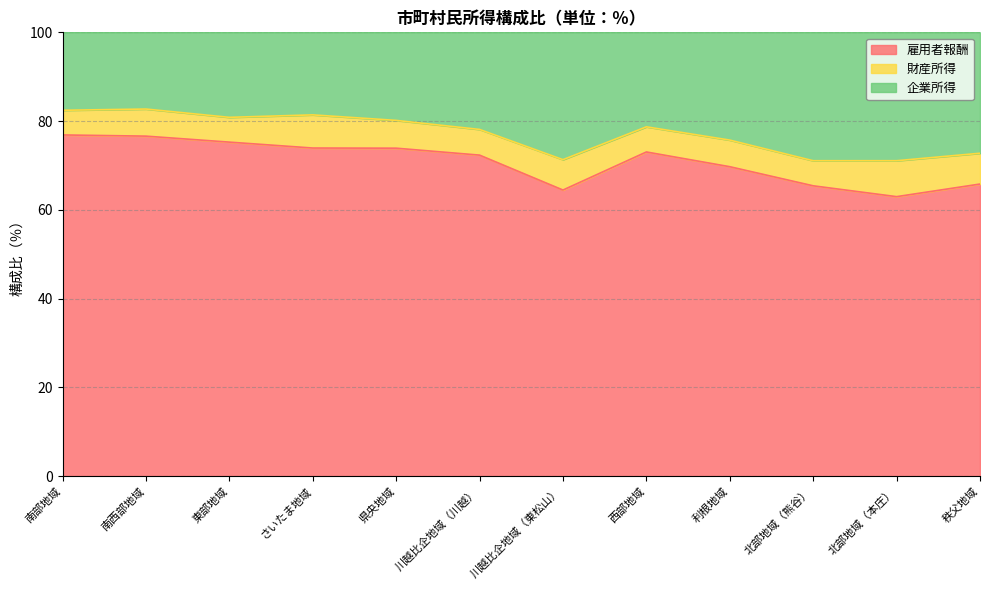

Where is 雇用者報酬 nearest to the value 69?

利根地域